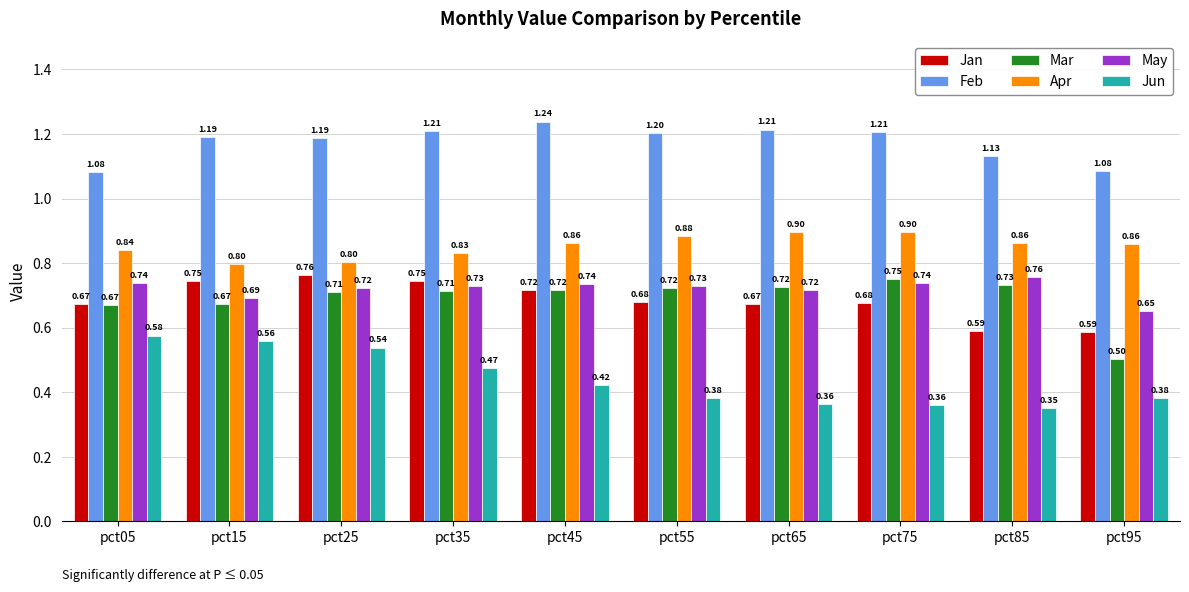

How many distinct data groups are displayed?

6